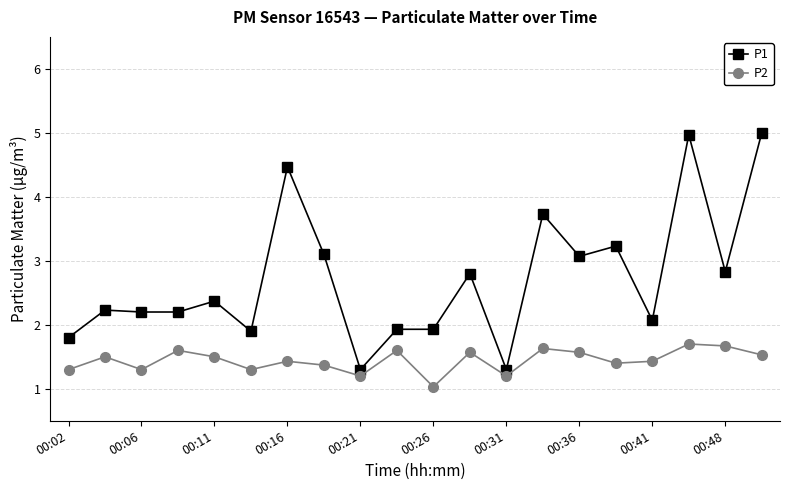

True or false: P1 has more than 1 points higher than both neighbors.

True